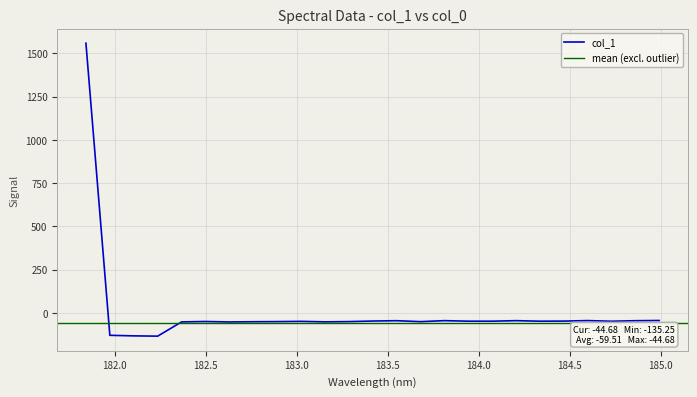

Count the number of data series in this chart.

1